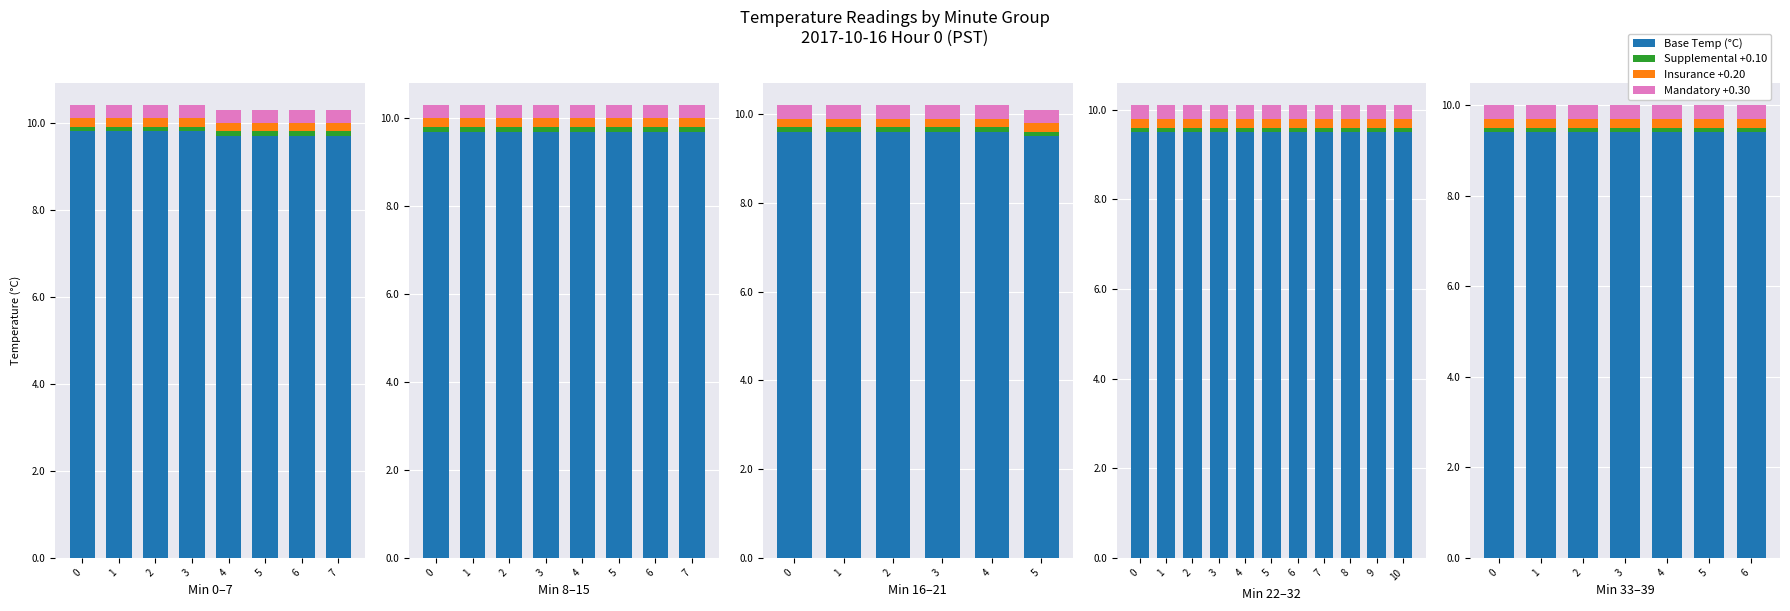

Rank the categories by Base Temp (°C) value from lowest to highest.

0, 1, 2, 3, 4, 5, 6